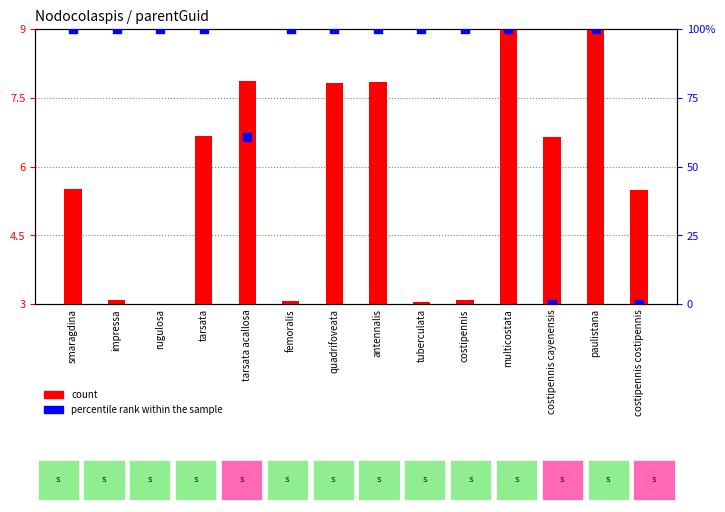

Is the value of count at impressa greater than the value of percentile rank within the sample at antennalis?

No